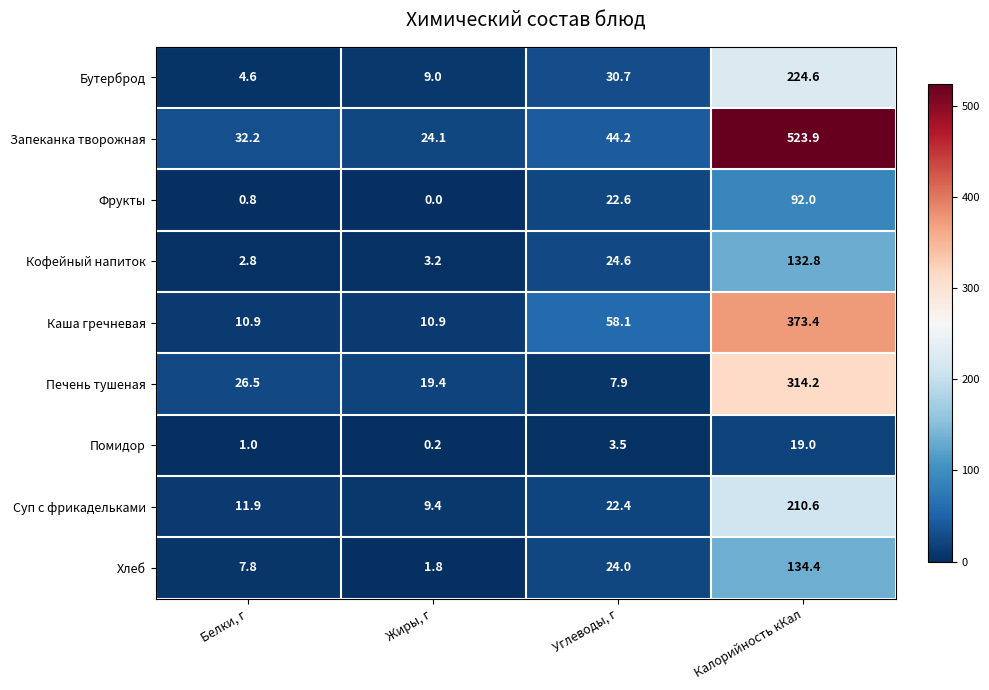

How many series are shown in this chart?

9